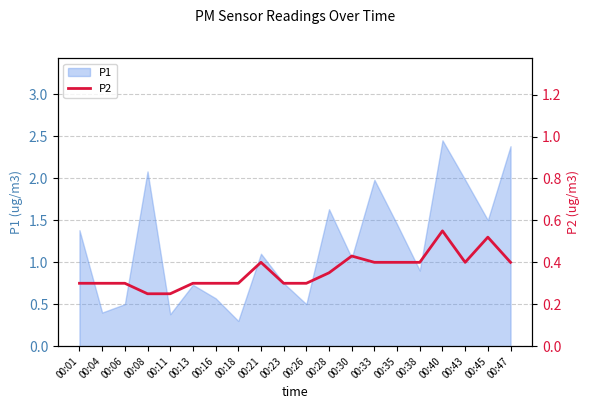

Which category has the lowest value in the P1 series?

00:18